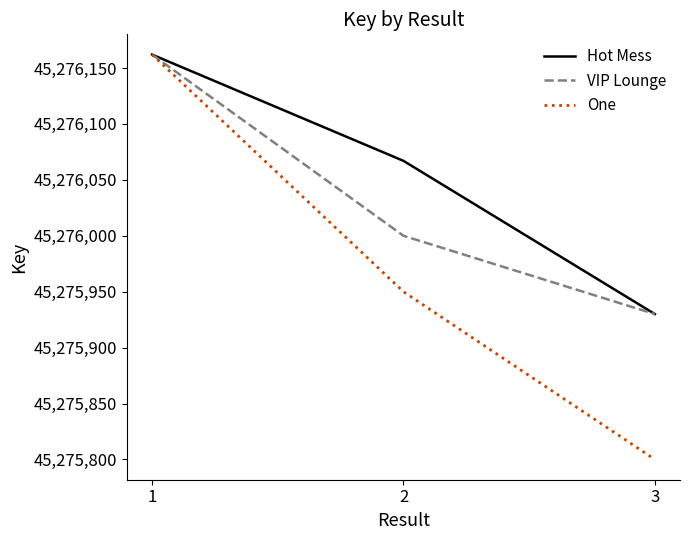

Between 1 and 3, which series saw the biggest shift?

One